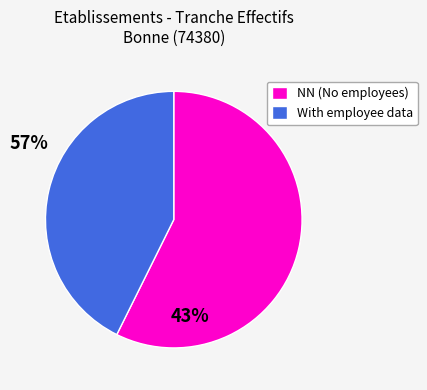

Is it true that With employee data is 43% of the pie?

True